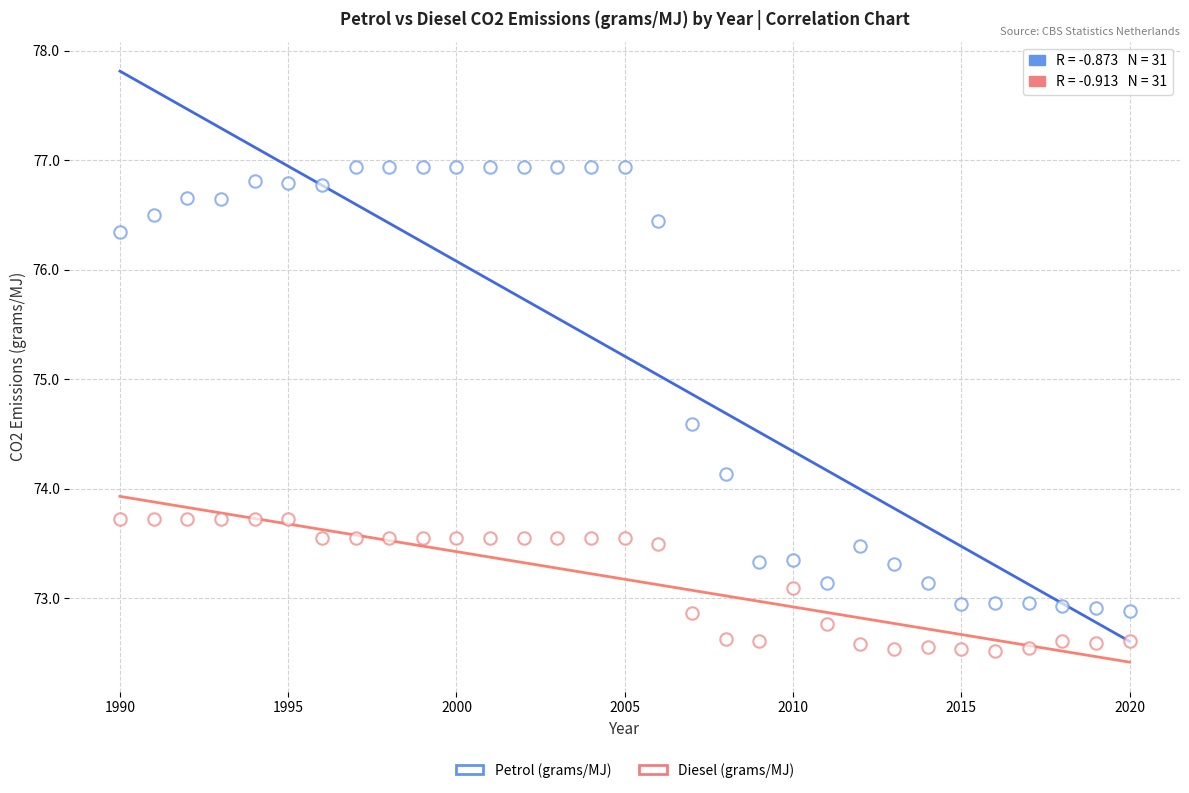

Count the number of points in this scatter plot.

62